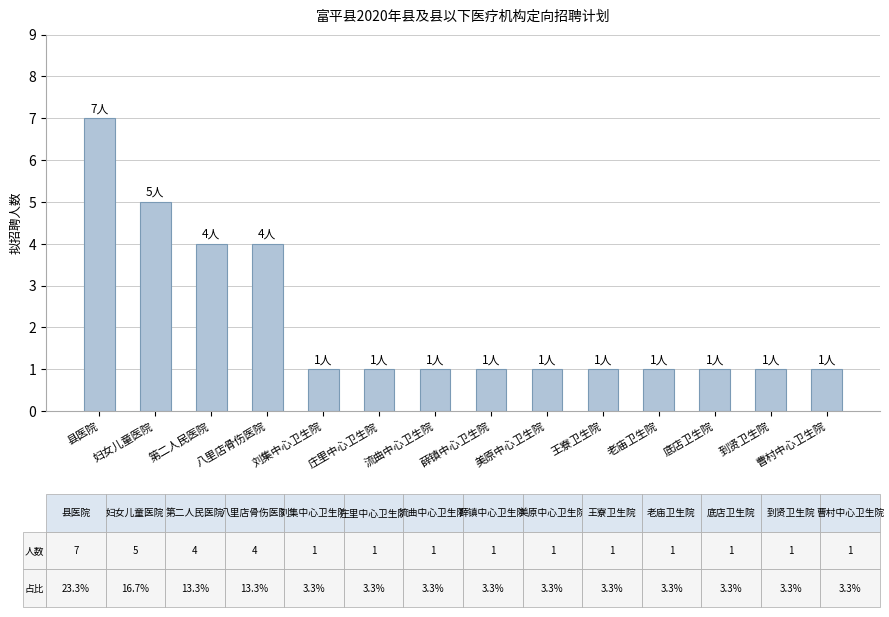

Rank the categories by value from highest to lowest.

县医院, 妇女儿童医院, 第二人民医院, 八里店骨伤医院, 刘集中心卫生院, 庄里中心卫生院, 流曲中心卫生院, 薛镇中心卫生院, 美原中心卫生院, 王寮卫生院, 老庙卫生院, 底店卫生院, 到贤卫生院, 曹村中心卫生院